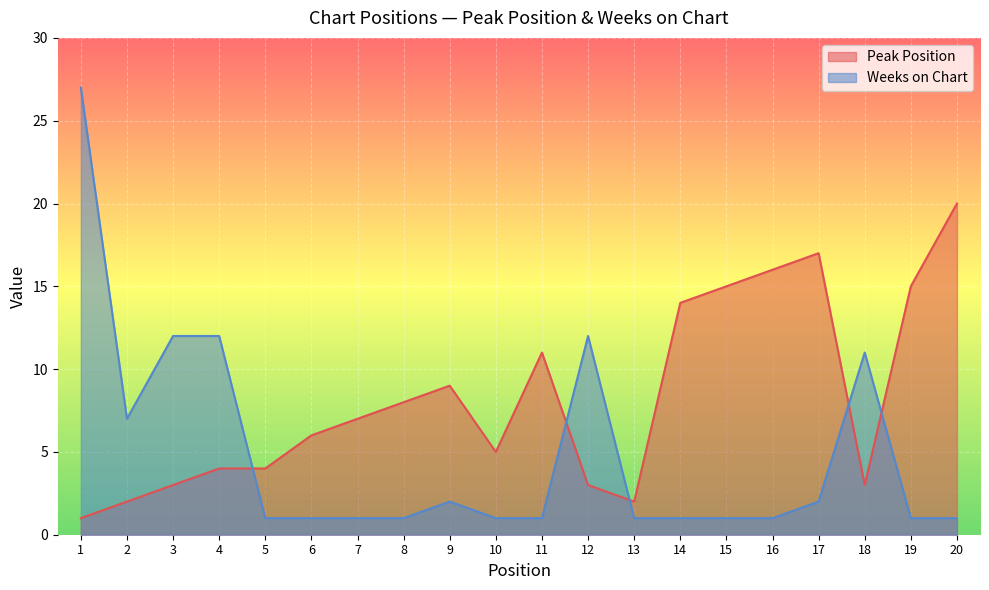

What is the maximum value shown in the chart?

27